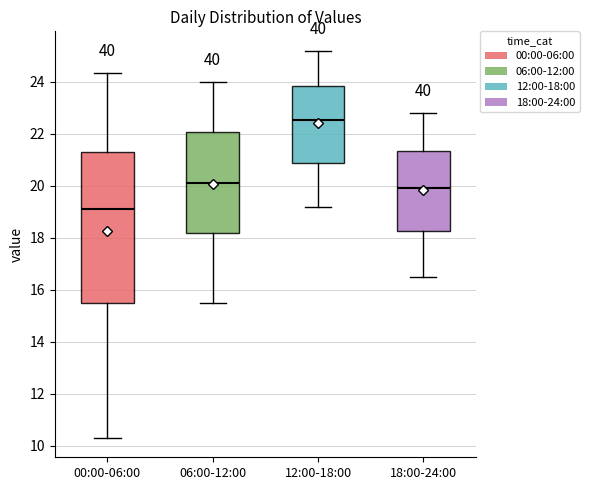

Where does the upper whisker of the box for 18:00-24:00 end on the y-axis? The values are not printed on the chart, so give them approximately, as read against the axis.

22.8